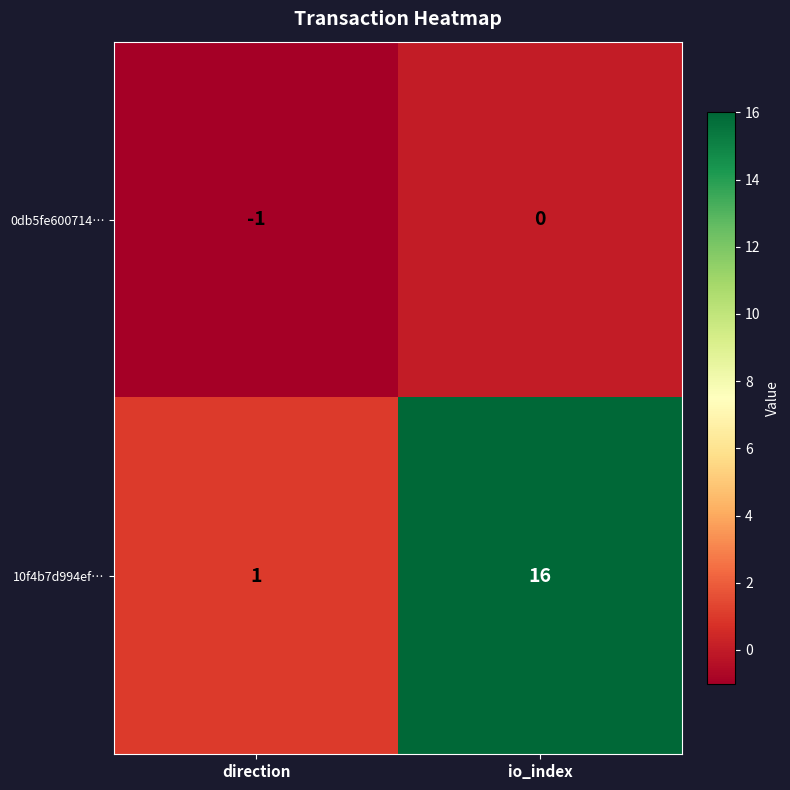

Which series has the widest spread of values?

10f4b7d994ef…